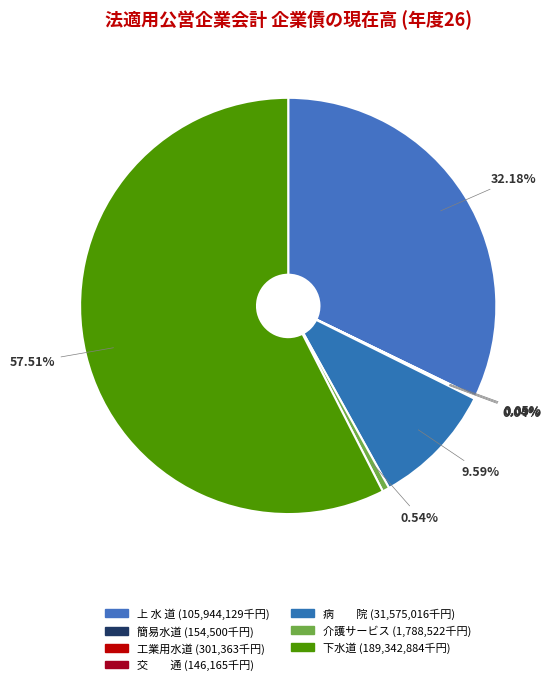

What is the ratio of the value at 介護サービス to the value at 簡易水道?

11.6